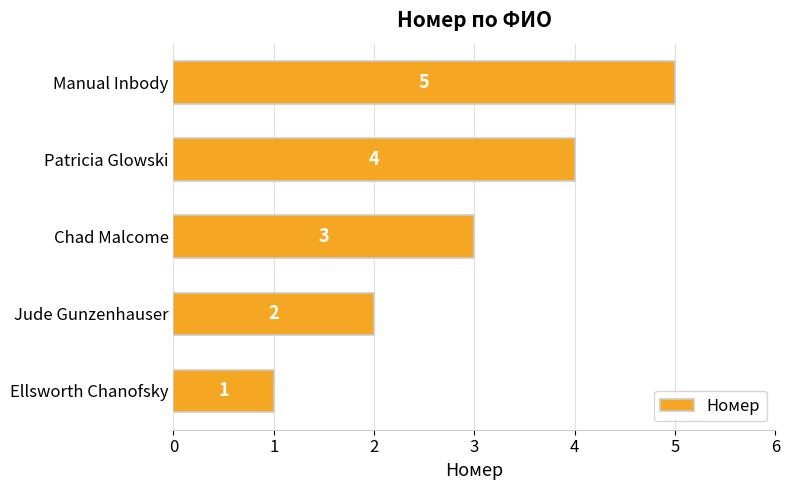

Where is the data nearest to the value 3?

Chad Malcome